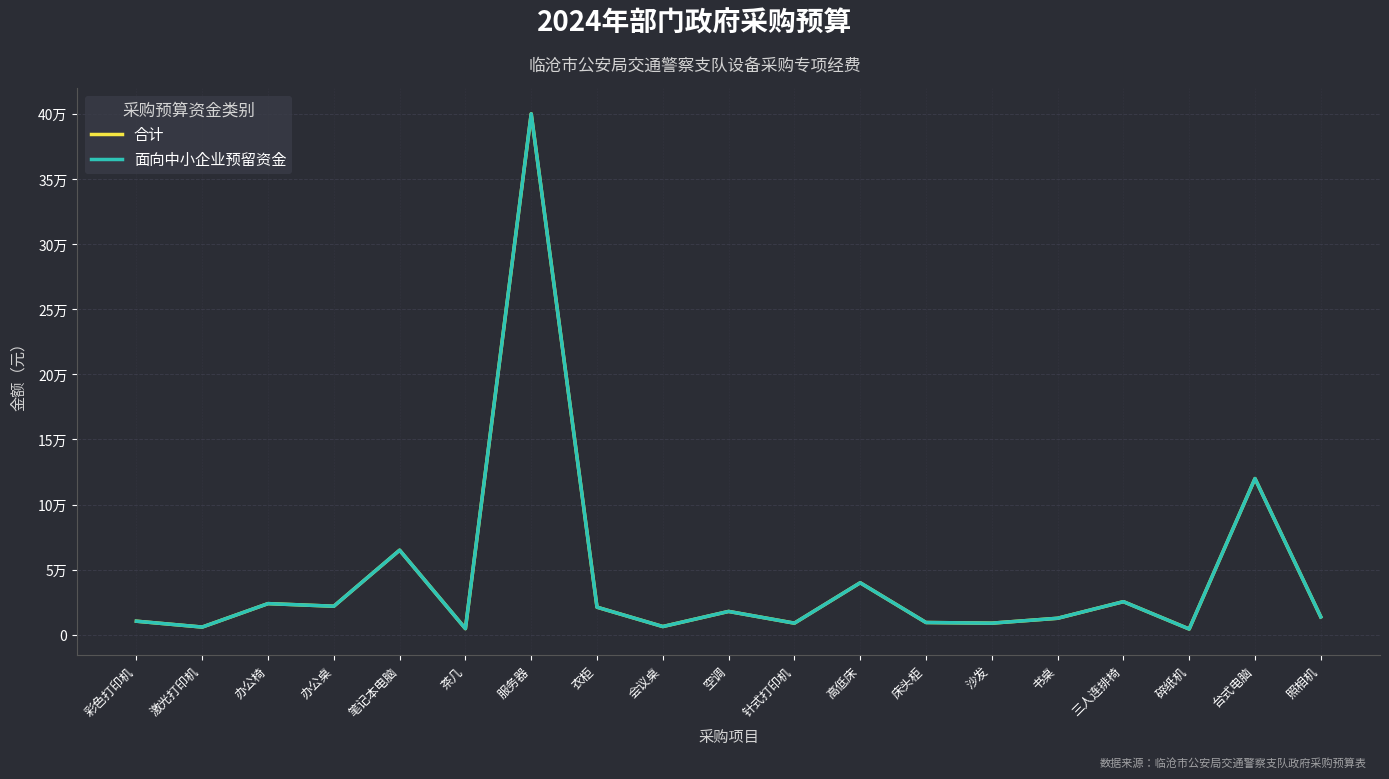

At which label does 面向中小企业预留资金 reach its peak?

服务器